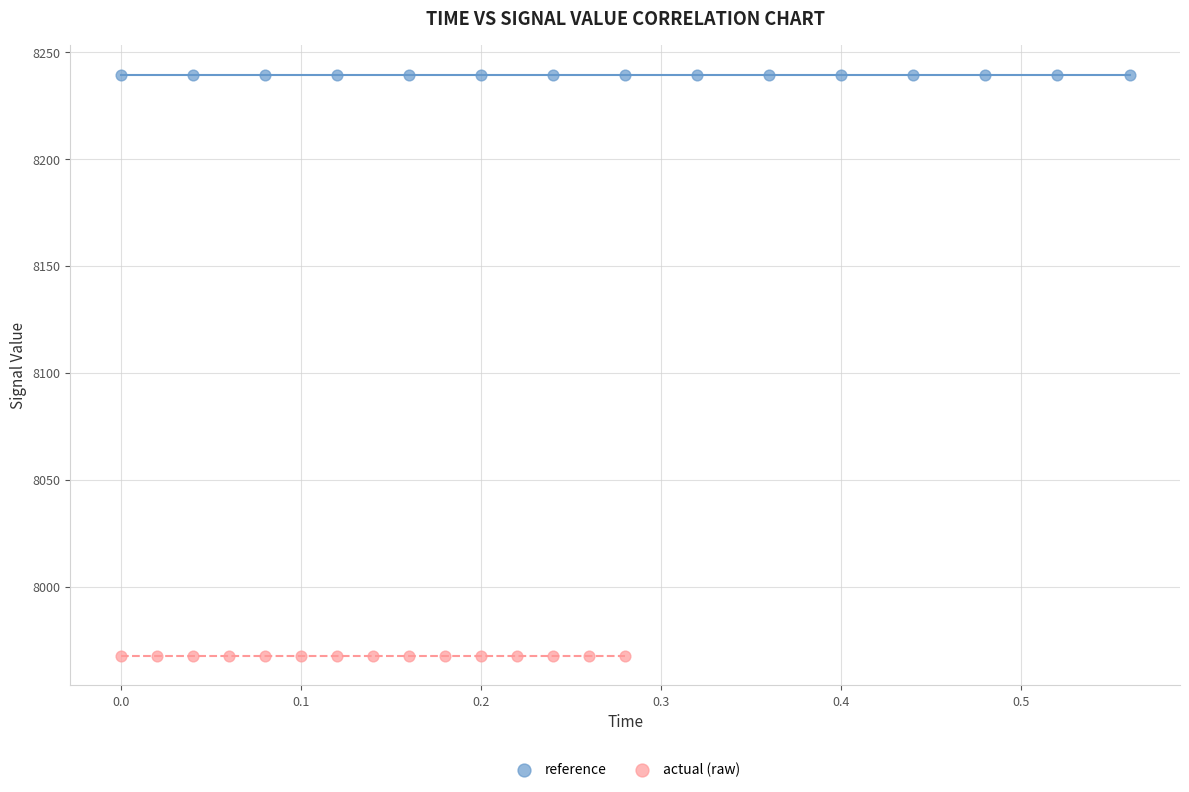

Which series reaches the maximum Y coordinate?

reference